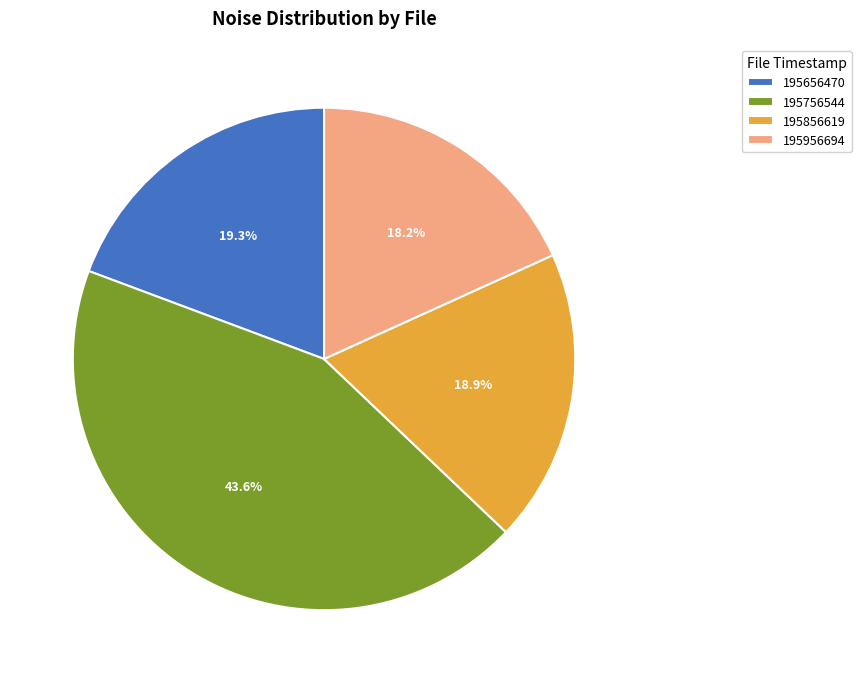

Between 195756544 and 195656470, which is larger?

195756544